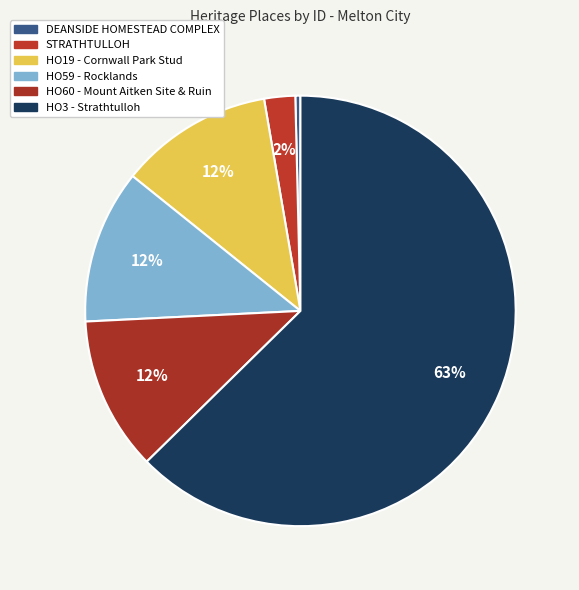

Combined, do DEANSIDE HOMESTEAD COMPLEX and HO60 - Mount Aitken Site & Ruin account for over 50%?

No